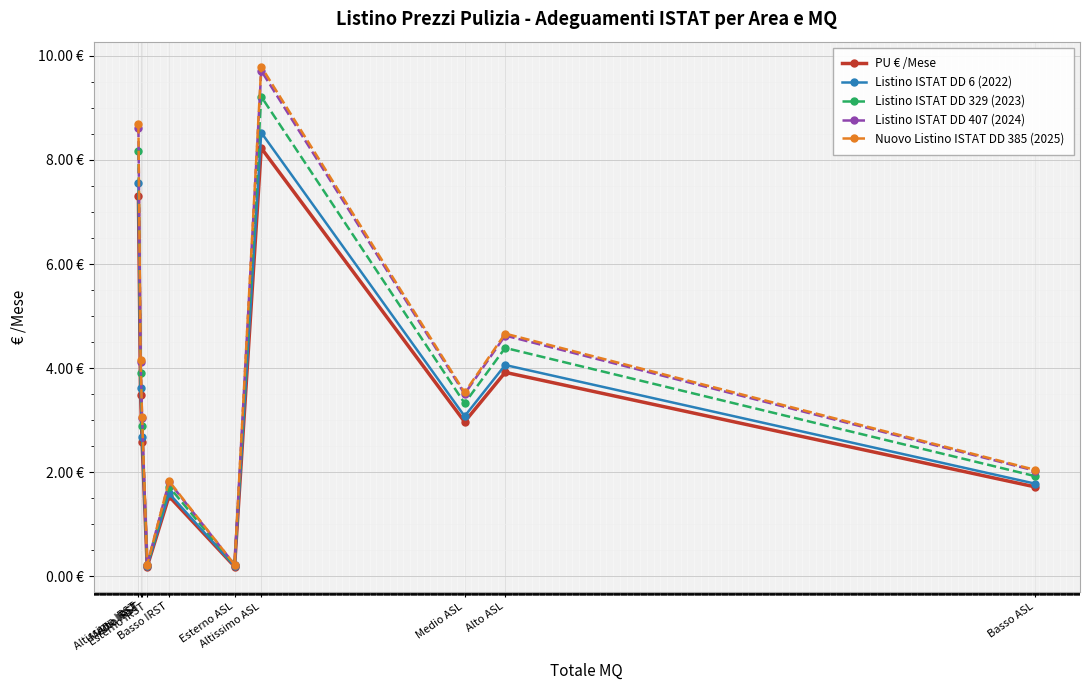

What are all the series names shown in the legend?

PU € /Mese, Listino ISTAT DD 6 (2022), Listino ISTAT DD 329 (2023), Listino ISTAT DD 407 (2024), Nuovo Listino ISTAT DD 385 (2025)